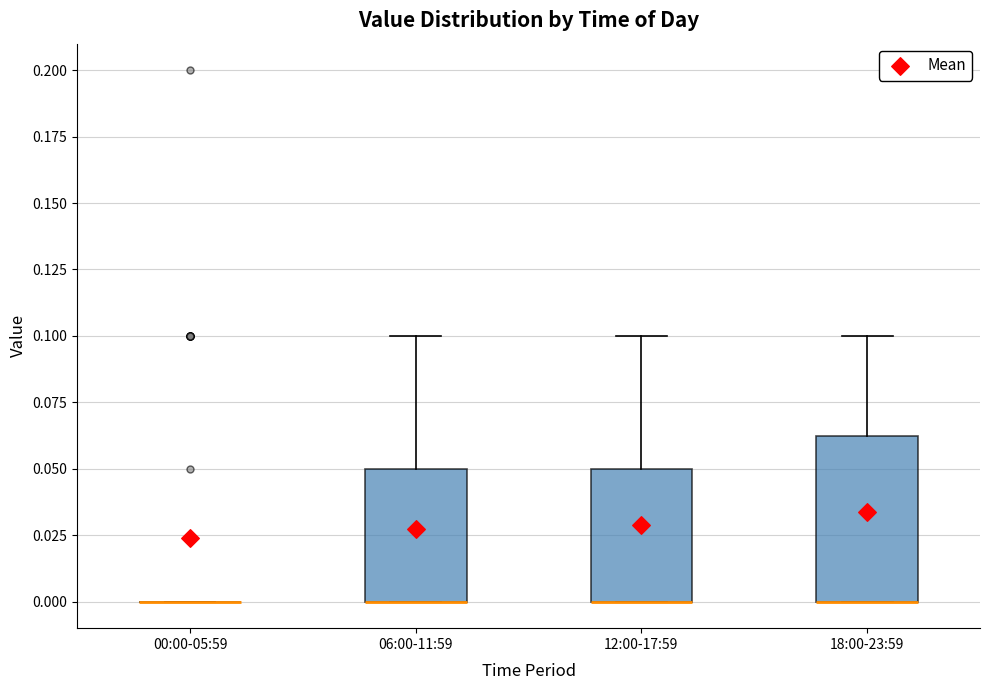

Reading left to right, read every box against the y-axis: the position of its median line, the range the box covers, and the ends of its whiskers. The values are not printed on the chart, so give them approximately, as read against the axis.

00:00-05:59: box collapsed to a line at 0.000, whiskers 0.000 to 0.000
06:00-11:59: median 0.000 (drawn on the box's lower edge), box 0.000 to 0.050, whiskers 0.000 to 0.100
12:00-17:59: median 0.000 (drawn on the box's lower edge), box 0.000 to 0.050, whiskers 0.000 to 0.100
18:00-23:59: median 0.000 (drawn on the box's lower edge), box 0.000 to 0.065, whiskers 0.000 to 0.100